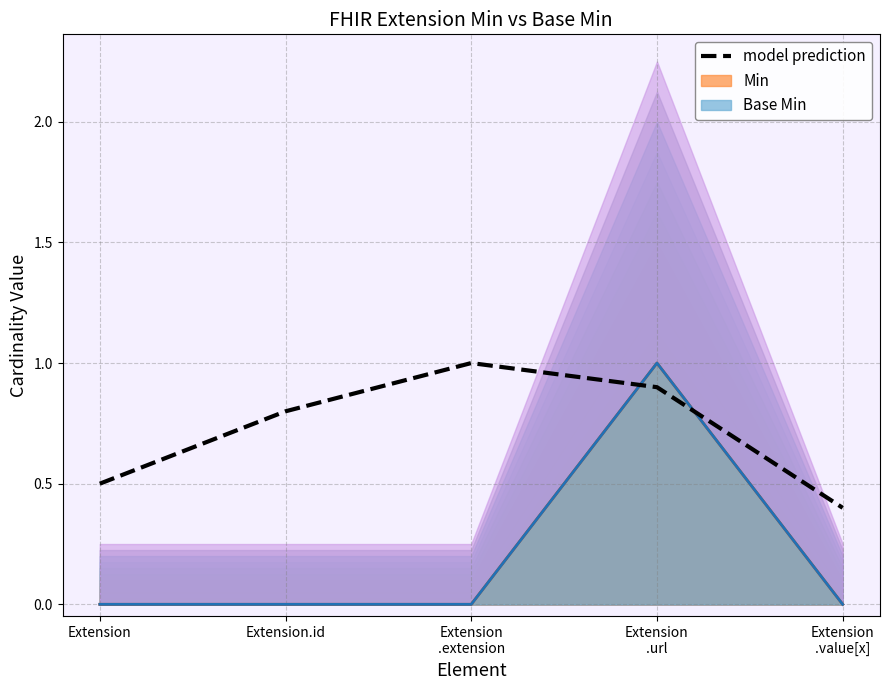

List the labels in order of value, smallest first.

Extension
.value[x], Extension, Extension.id, Extension
.url, Extension
.extension